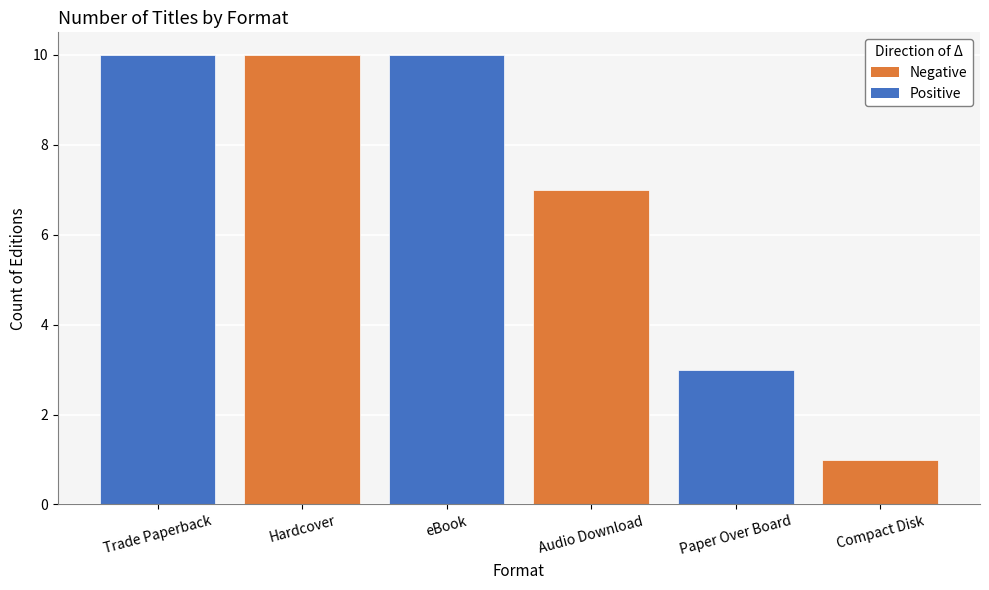

Which has a higher value, Paper Over Board or Compact Disk?

Paper Over Board